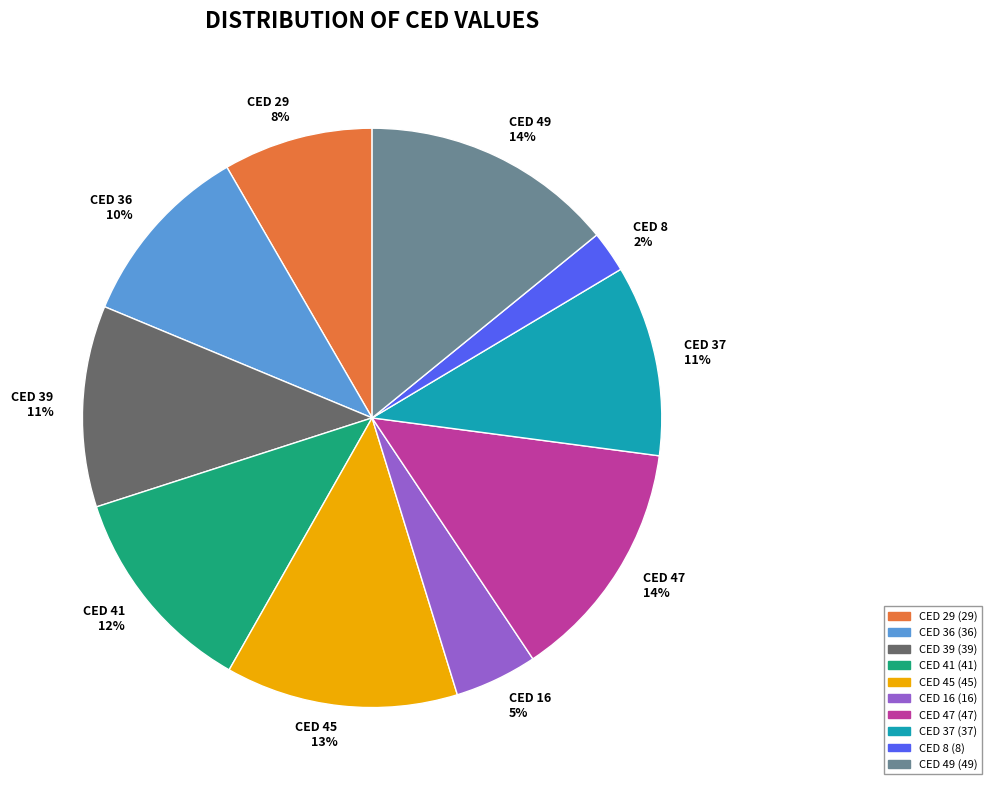

Between CED 8 2% and CED 49 14%, which is larger?

CED 49 14%